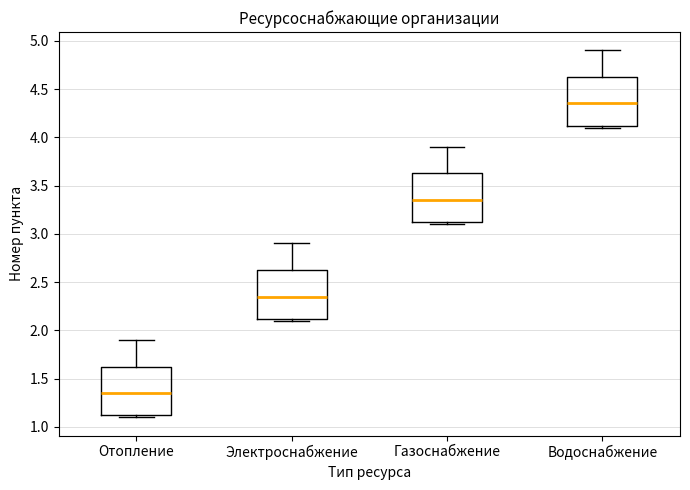

Where does the upper whisker of the box for Газоснабжение end on the y-axis? The values are not printed on the chart, so give them approximately, as read against the axis.

3.90